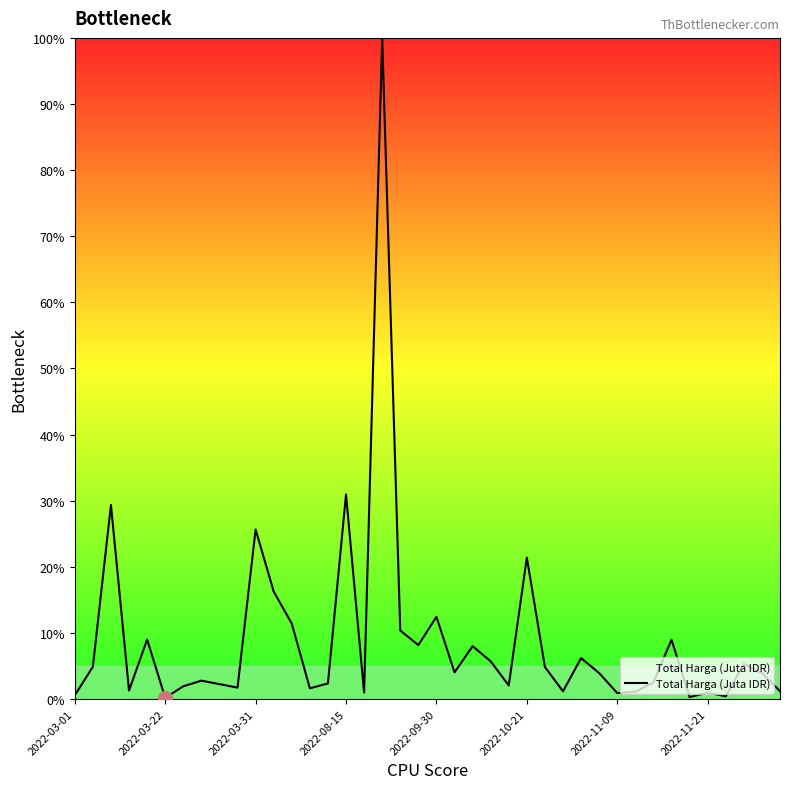

What is the difference between the maximum and minimum values?

99.8